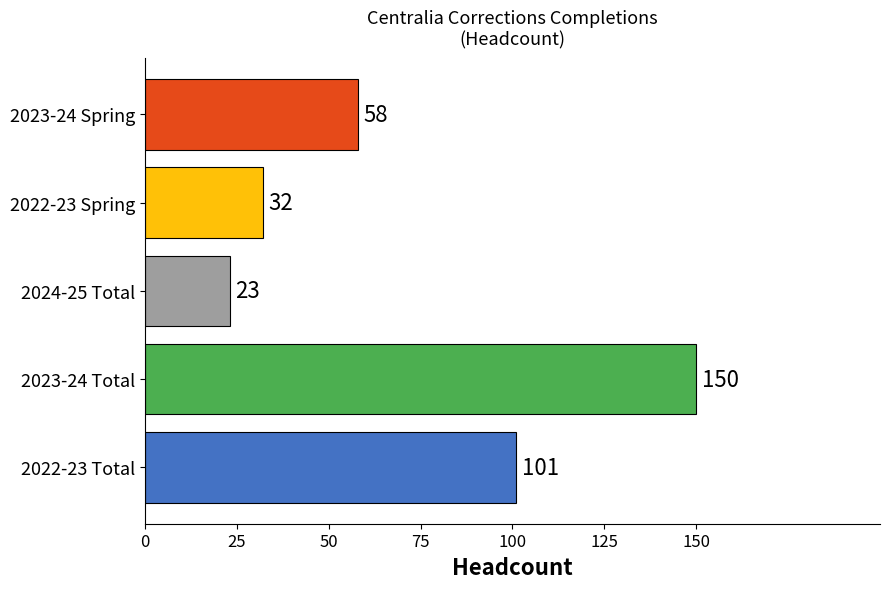

What is the difference between the highest and lowest values at 2024-25 Total?

127